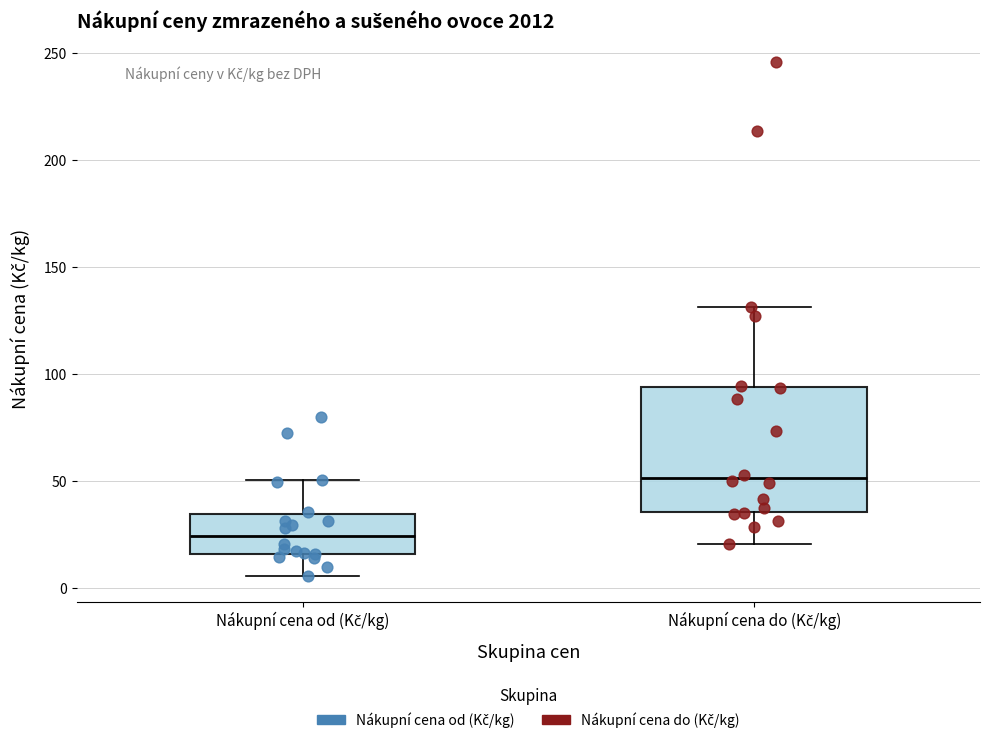

Where does the upper whisker of the box for Nákupní cena do (Kč/kg) end on the y-axis? The values are not printed on the chart, so give them approximately, as read against the axis.

130